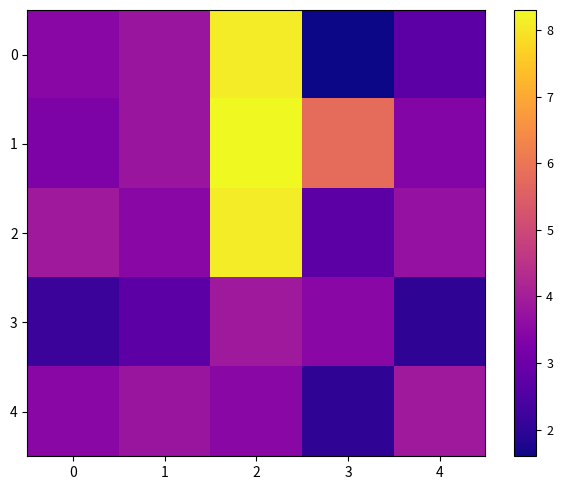

Reading right to left, list all the values displayed in this chart.

0: 4=2.7	3=1.6	2=8.1	1=3.8	0=3.5
1: 4=3.4	3=5.8	2=8.3	1=3.8	0=3.3
2: 4=3.7	3=2.7	2=8.1	1=3.5	0=3.9
3: 4=2.0	3=3.5	2=3.9	1=2.7	0=2.2
4: 4=3.9	3=2.0	2=3.5	1=3.8	0=3.5